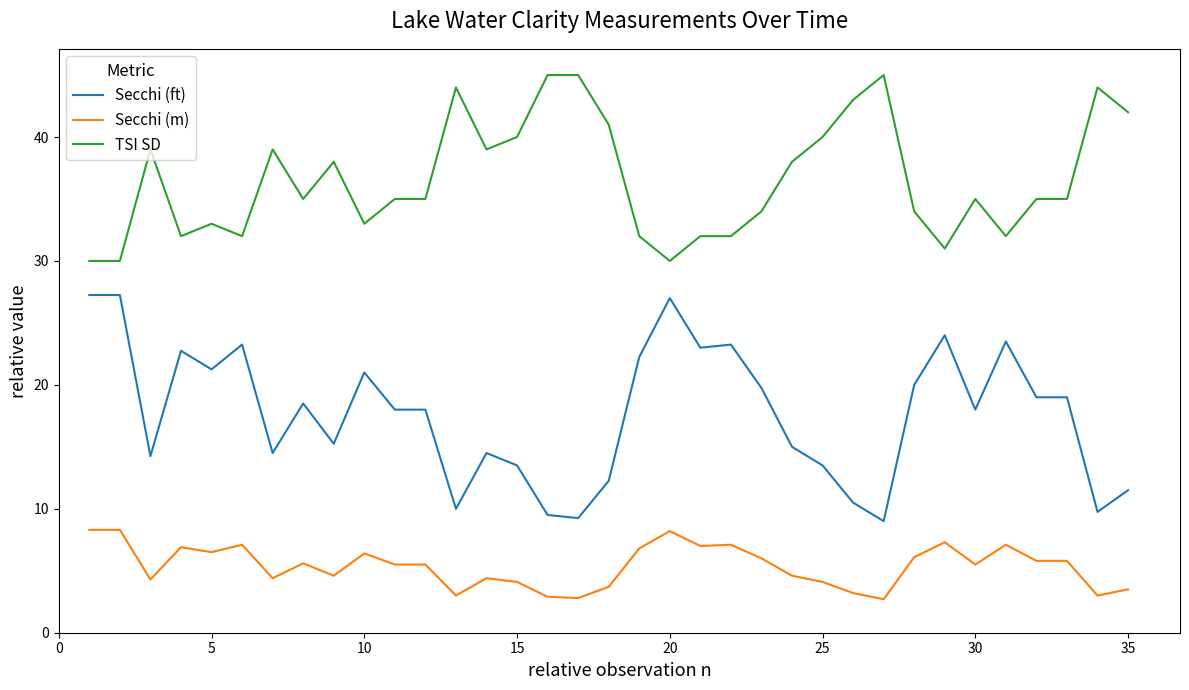

What is the maximum value shown in the chart?

45.0